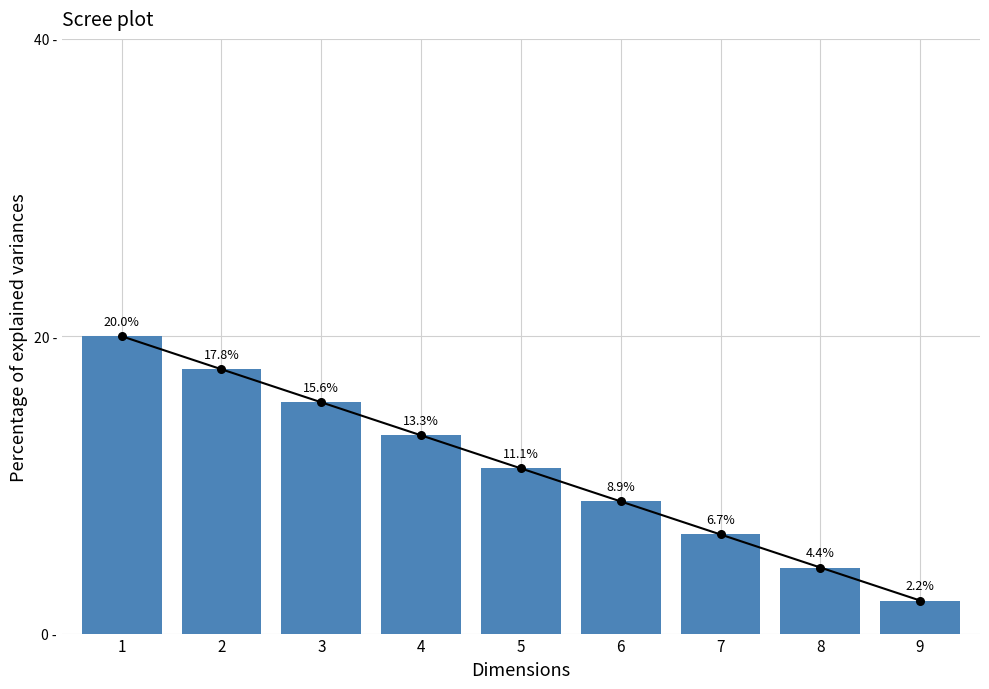

Approximately how many times larger is the value at 5 compared to 7?

1.7